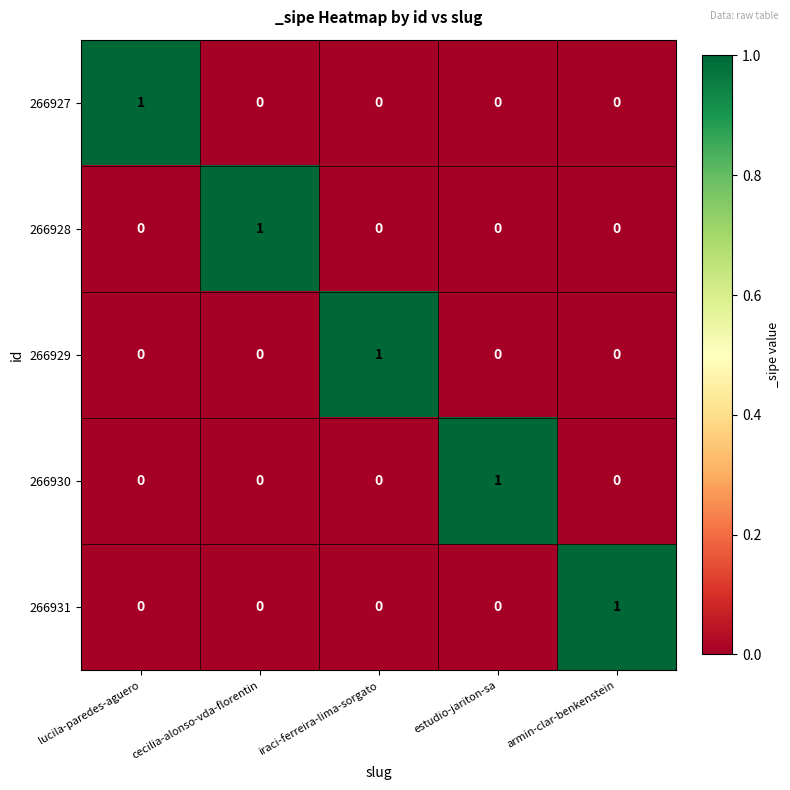

Which category has the highest value in the 266929 series?

iraci-ferreira-lima-sorgato